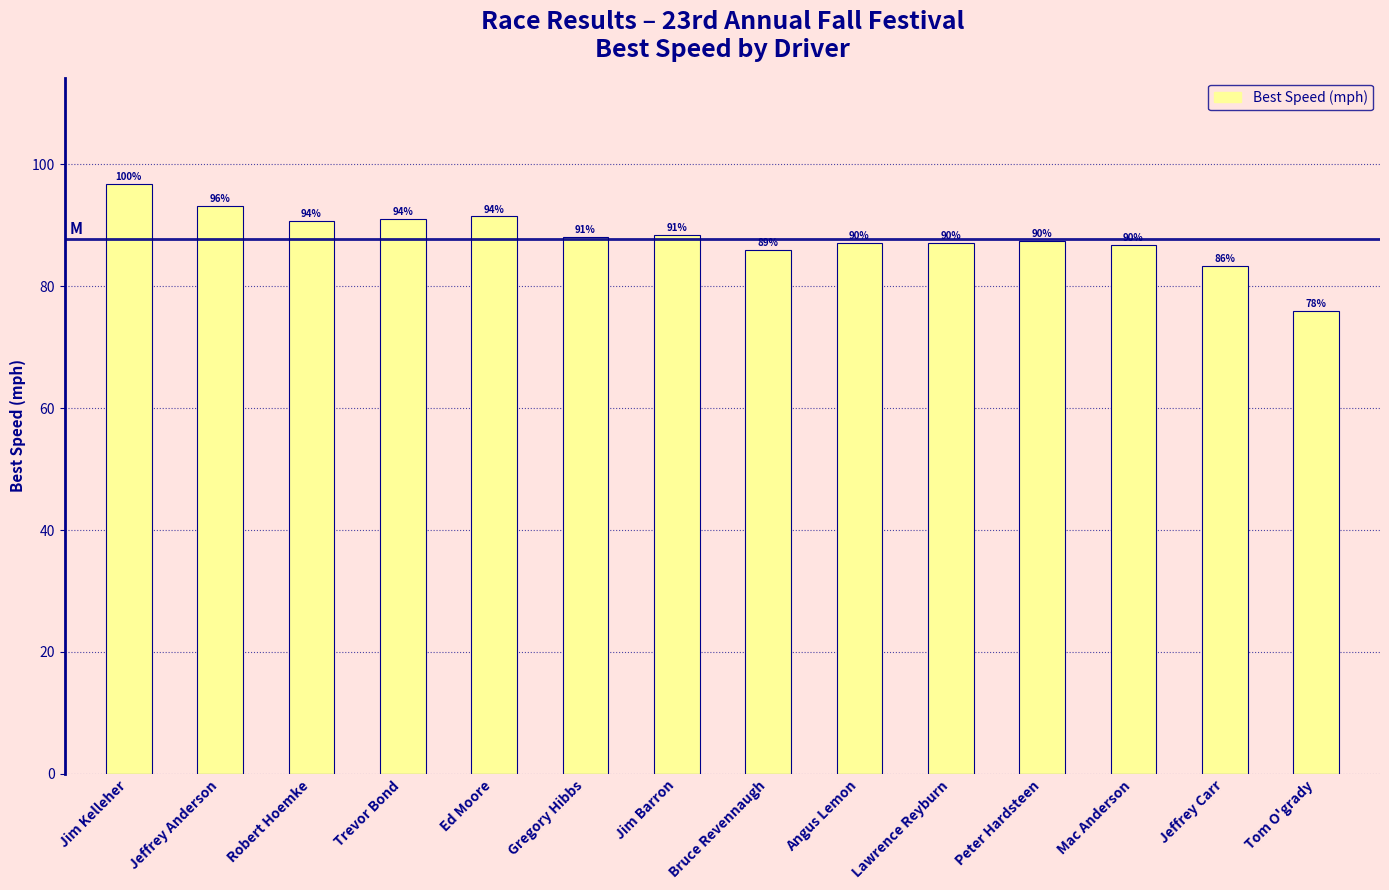

The chart shows a value of 35.1 at Jim Barron. True or false?

False